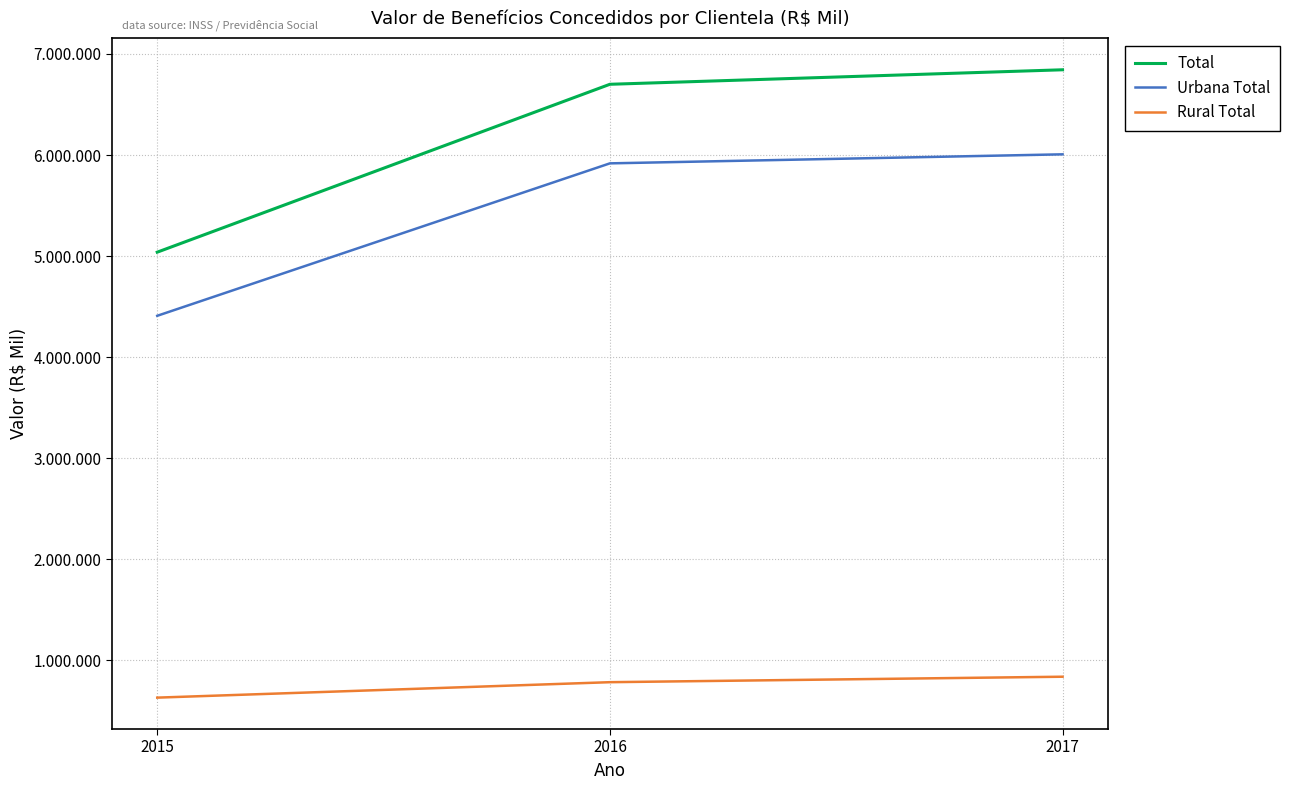

What is the value of the Rural Total point at the 1st from the left?

629706